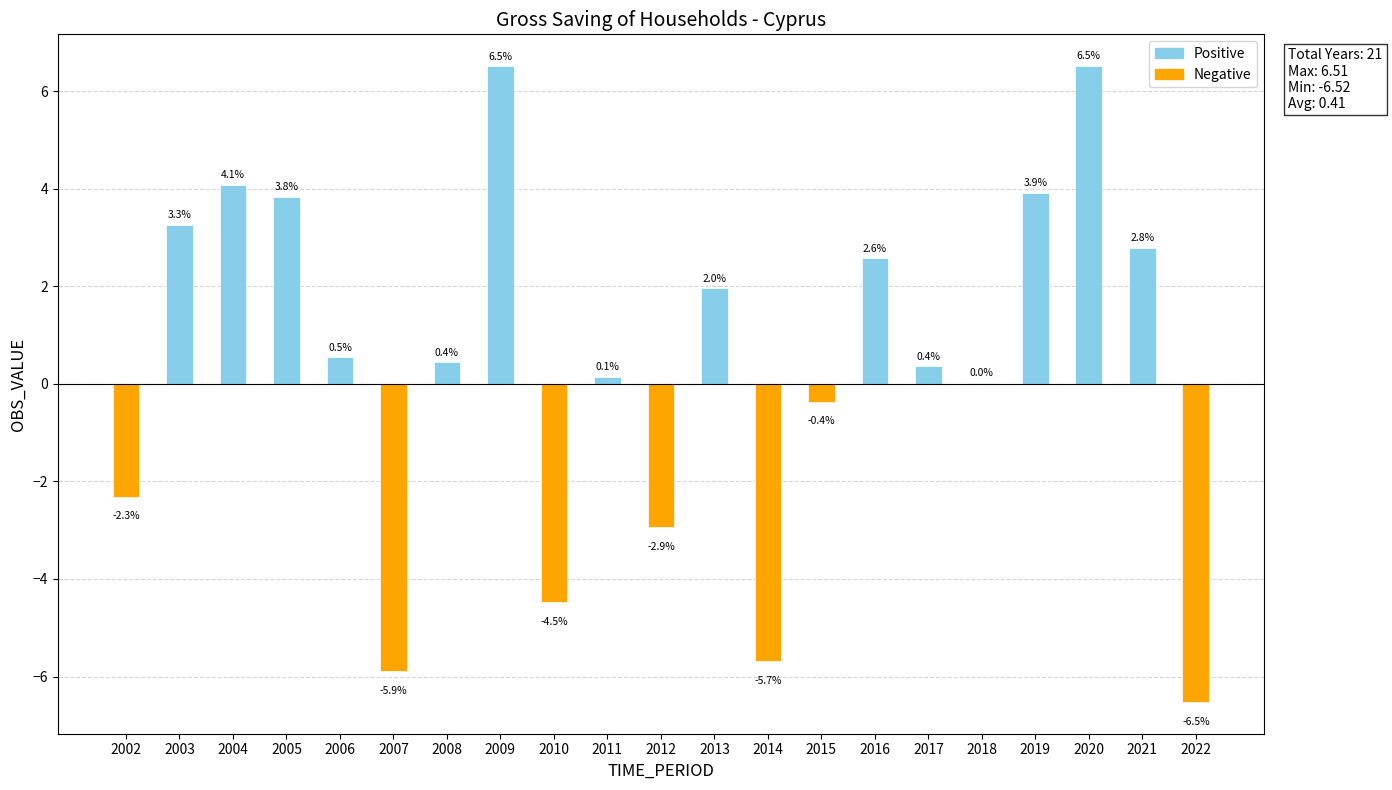

What is the sum of all values?

8.7